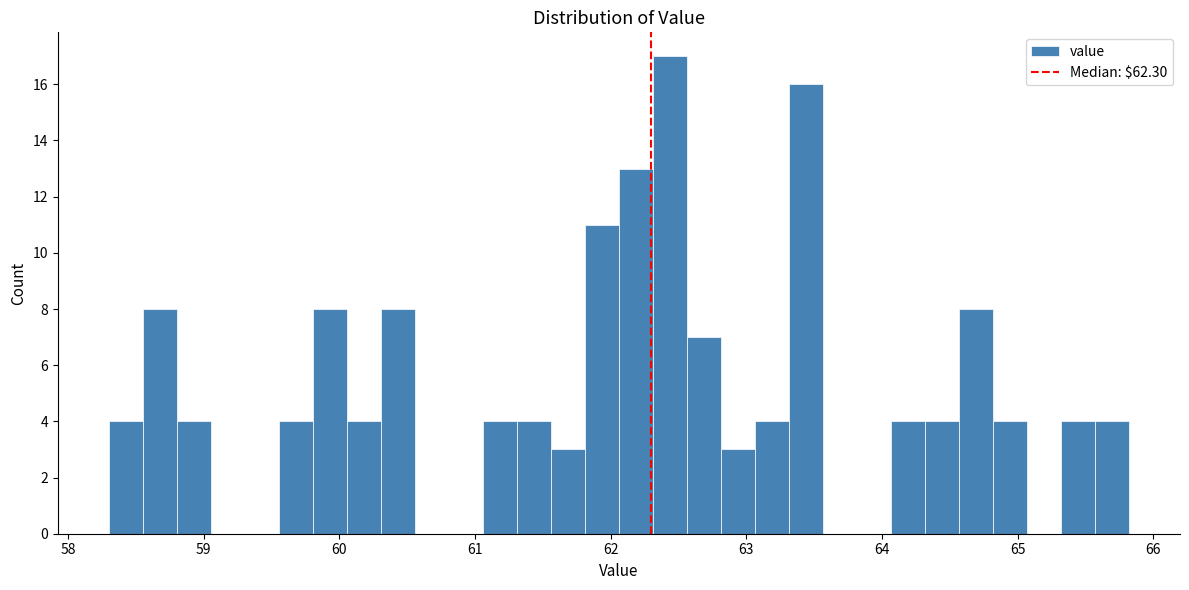

Around what value on the x-axis is the tallest bar? Give the approximate position of its centre, as read against the axis.

62.4